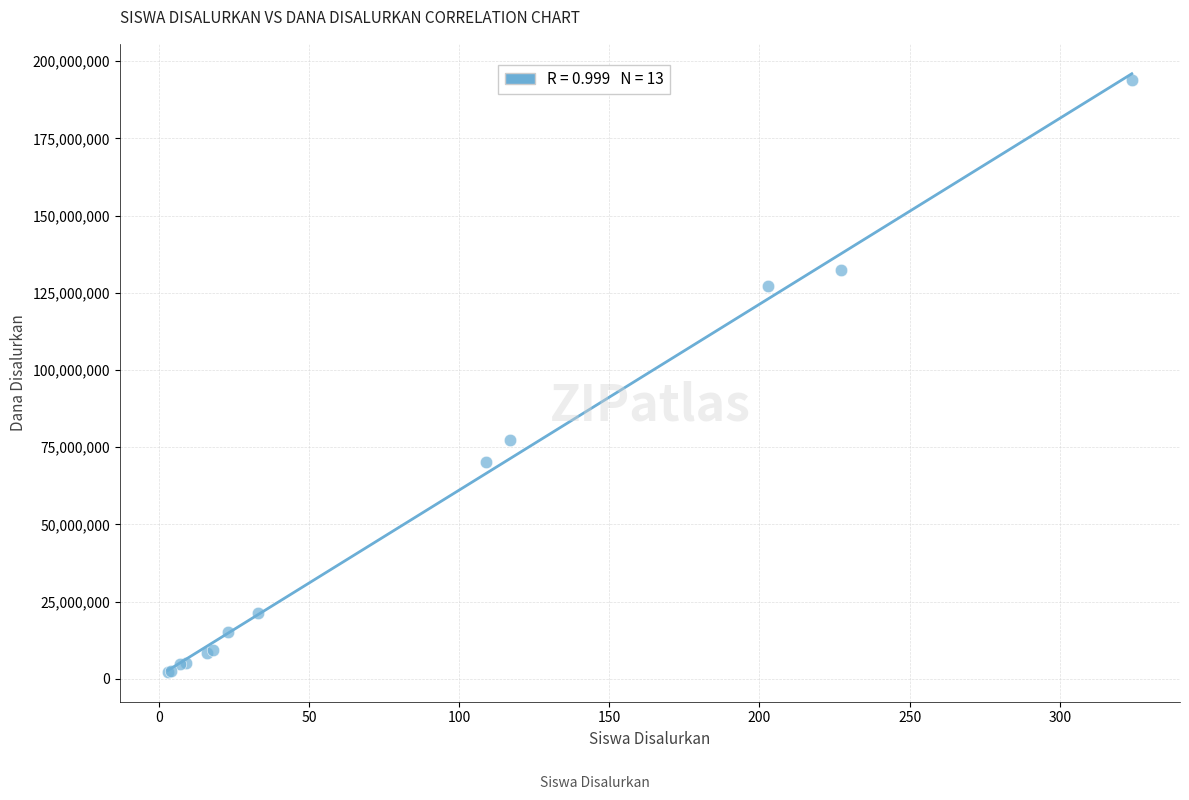

What Y value in the scatter plot is closest to 98062500?

77250000